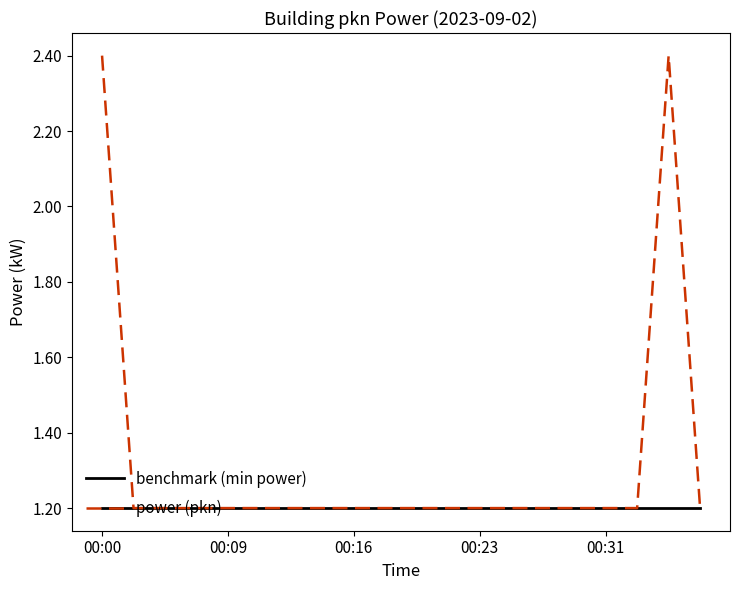

What is the minimum value shown in the chart?

1.2